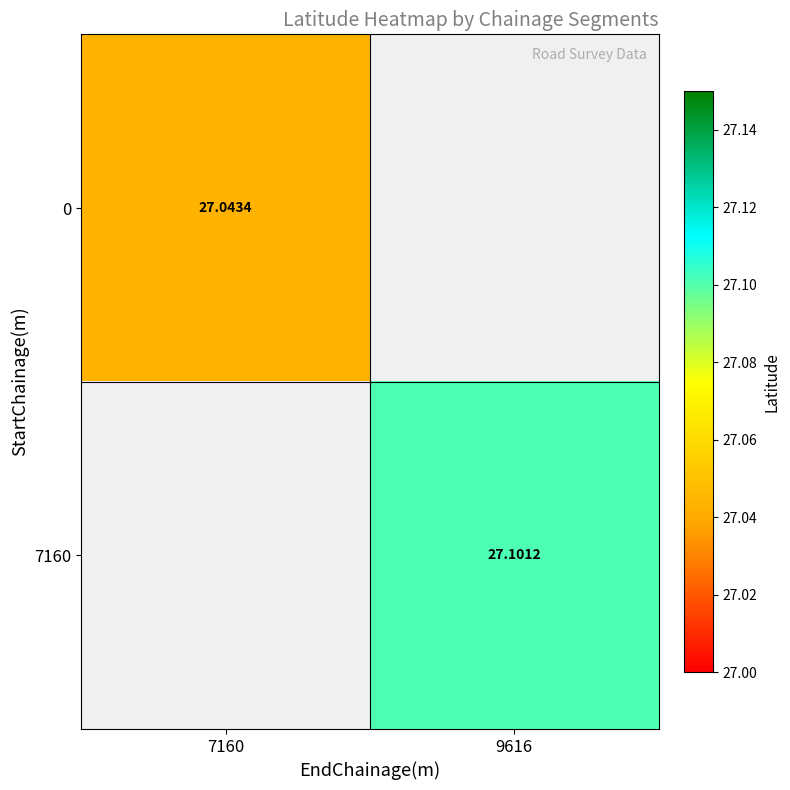

Is the value of 7160 at 9616 greater than the value of 0 at 7160?

Yes